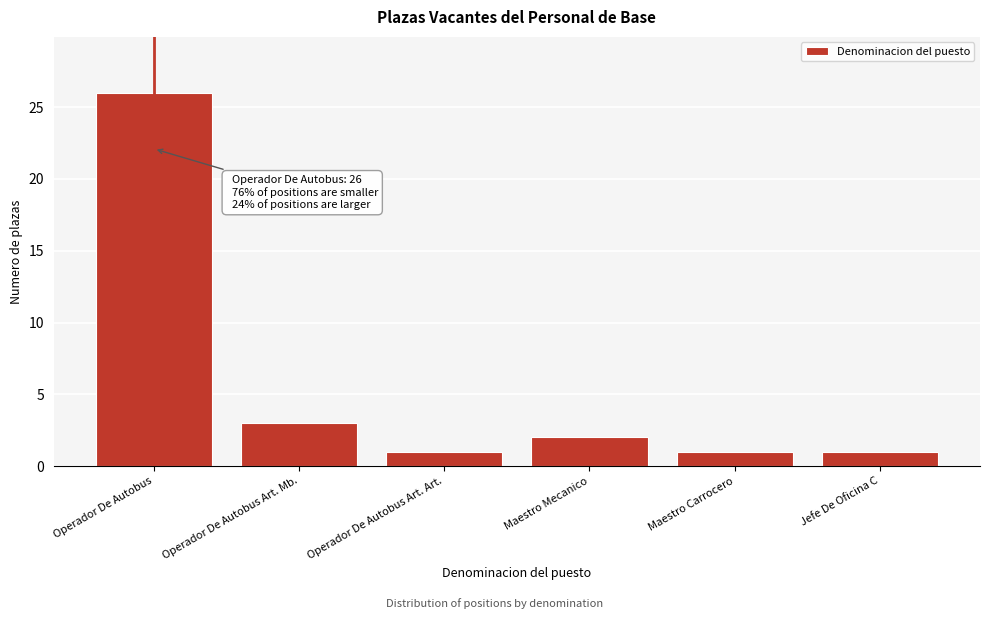

Reading left to right, what are all the values shown in this chart?

Operador De Autobus=26	Operador De Autobus Art. Mb.=3	Operador De Autobus Art. Art.=1	Maestro Mecanico=2	Maestro Carrocero=1	Jefe De Oficina C=1